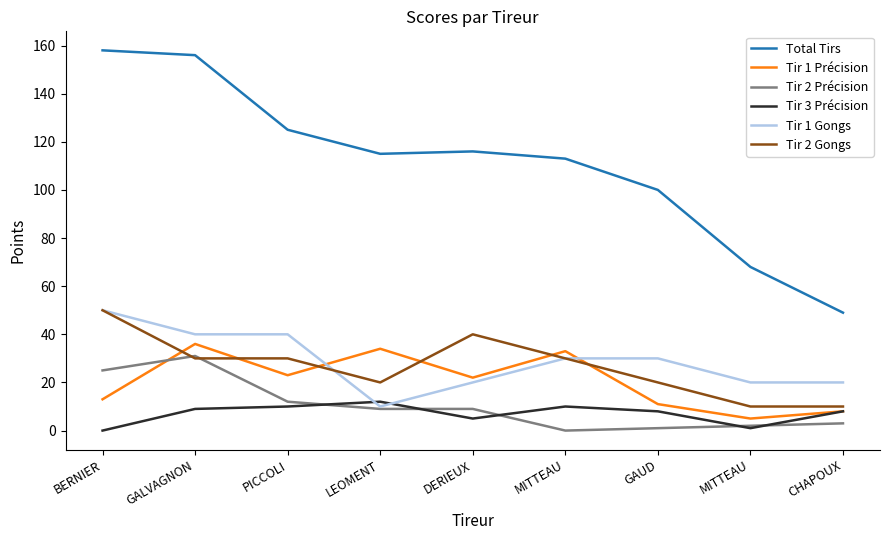

At which label is Tir 2 Précision closest to 15?

PICCOLI